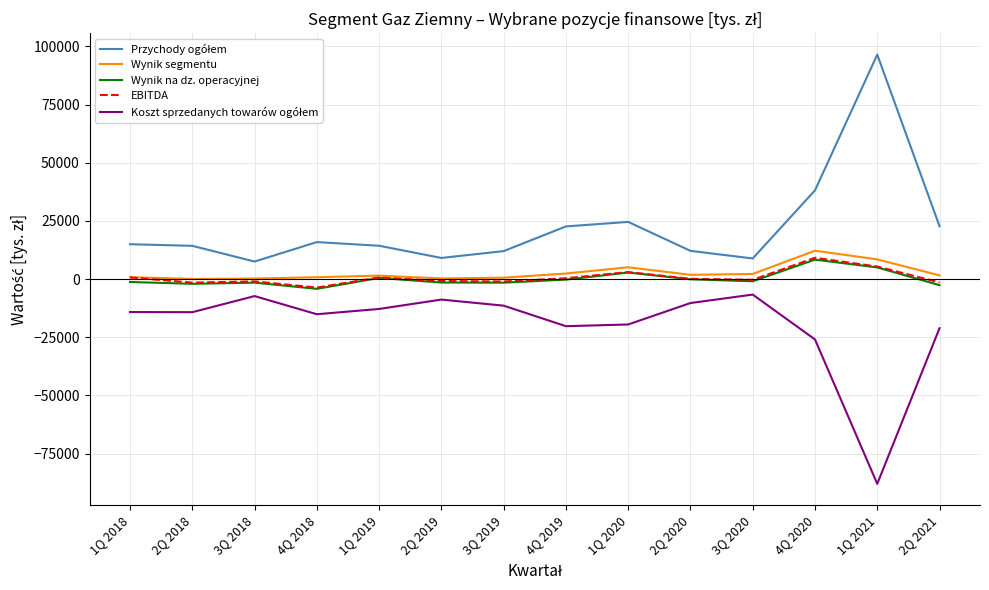

Is it true that Wynik segmentu equals 12197.0 at 4Q 2020?

True